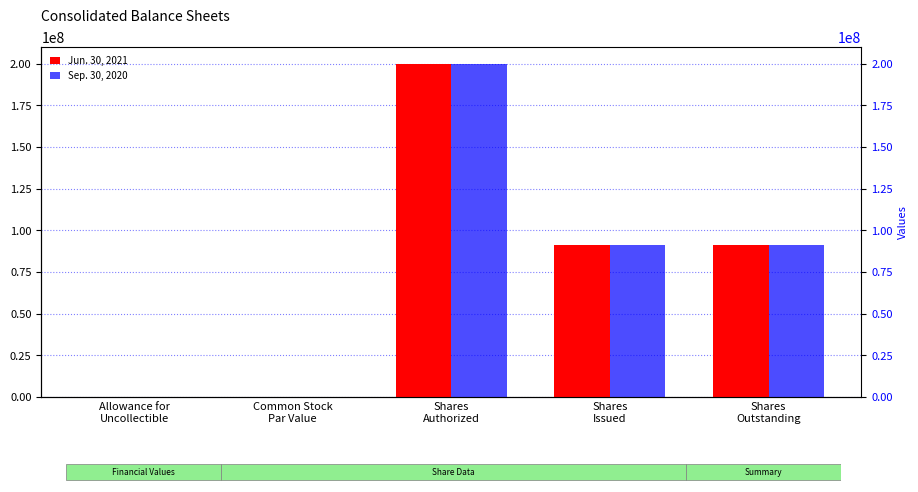

Which label corresponds to the largest value in the chart?

Shares
Authorized